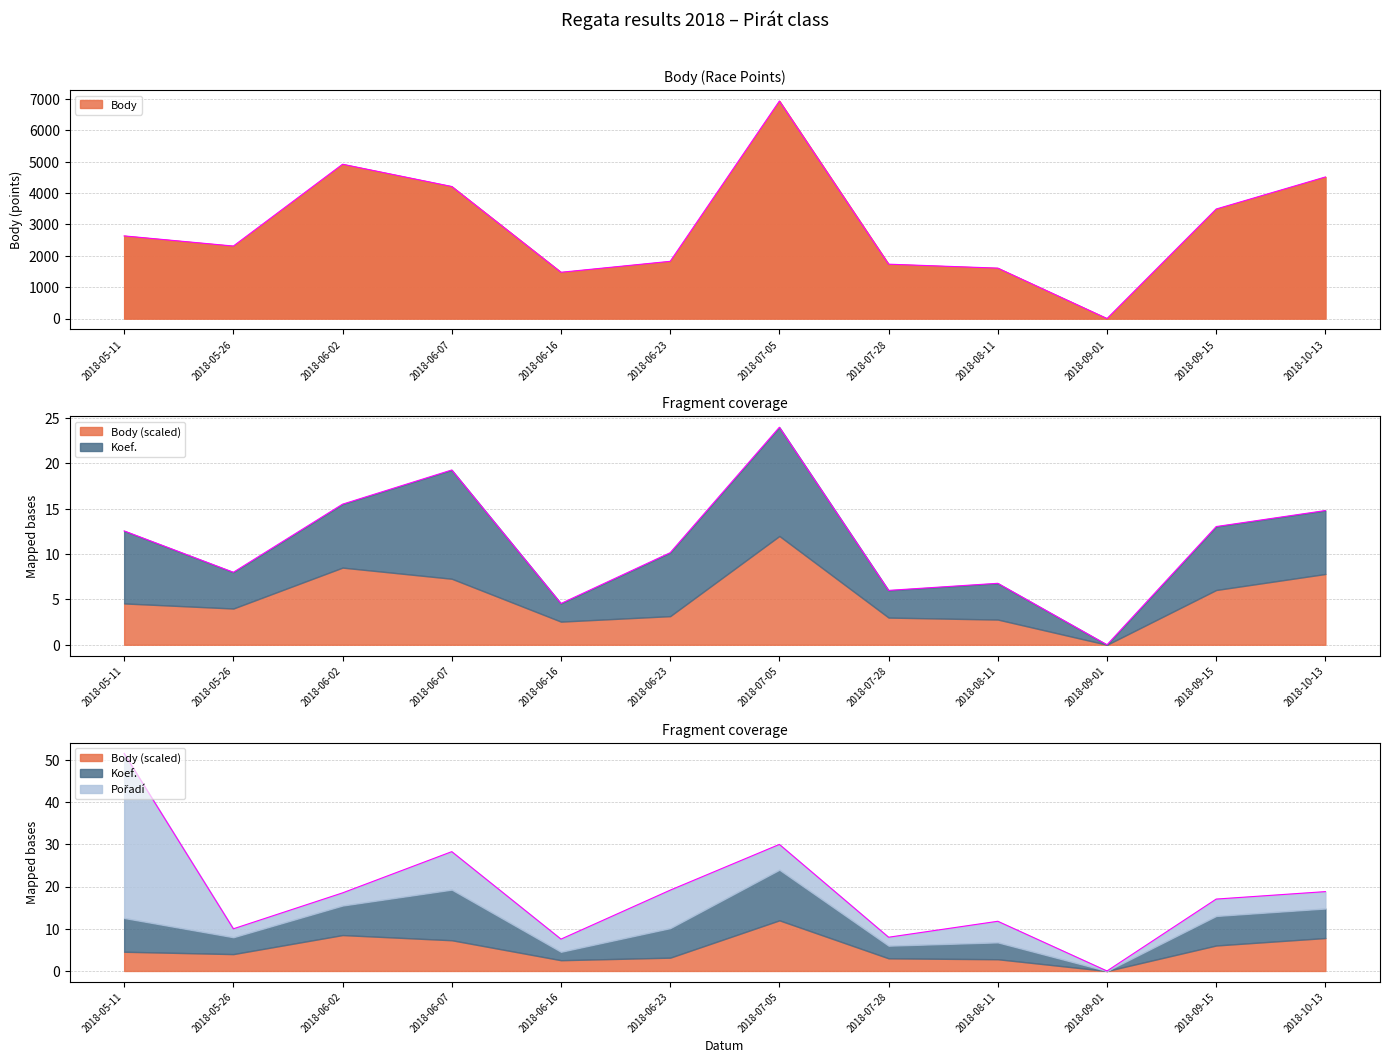

What is the average value of the Pořadí series?

7